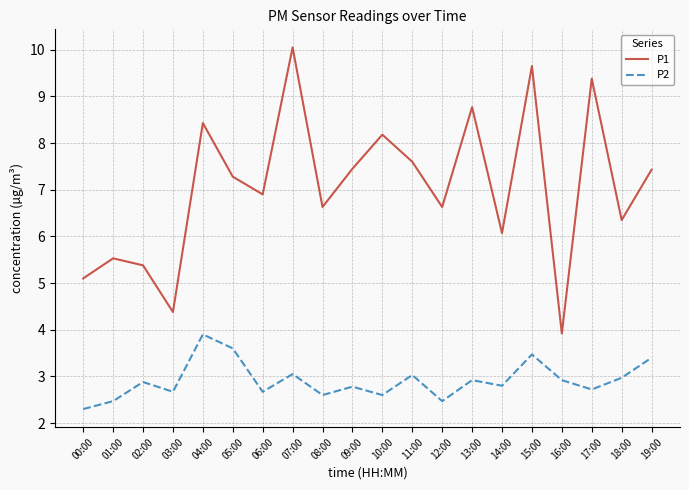

Which series changed the most between 04:00 and 19:00?

P1